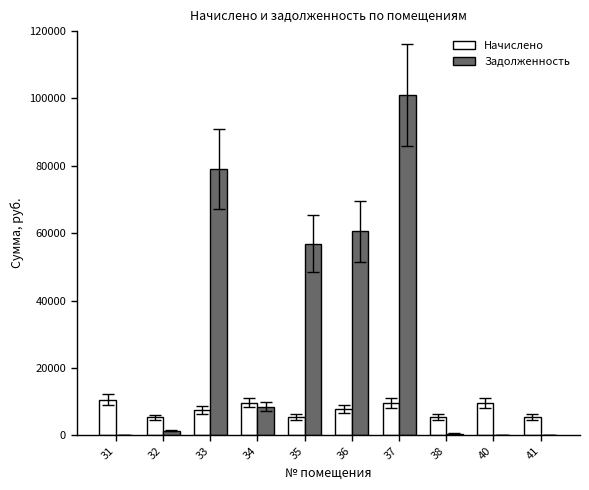

True or false: Начислено has a value of 13576.5 at 33.

False